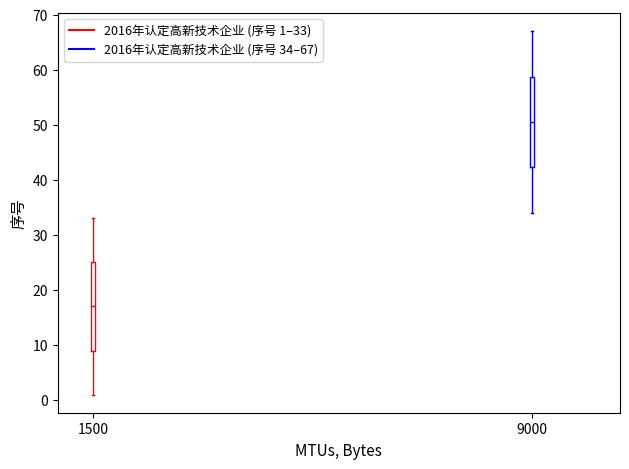

Where is the upper edge of the box at x = 9000 on the y-axis? The values are not printed on the chart, so give them approximately, as read against the axis.

59